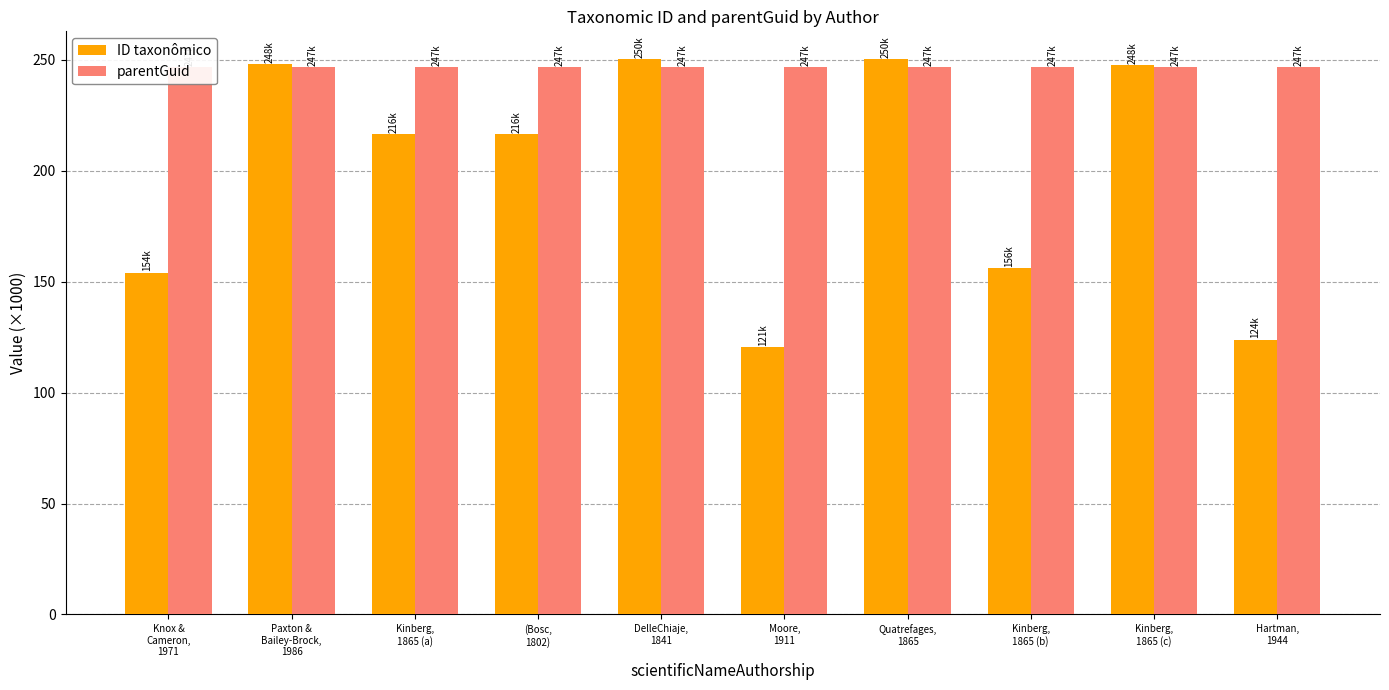

What is the label of the 2nd bar from the right?

Kinberg,
1865 (c)